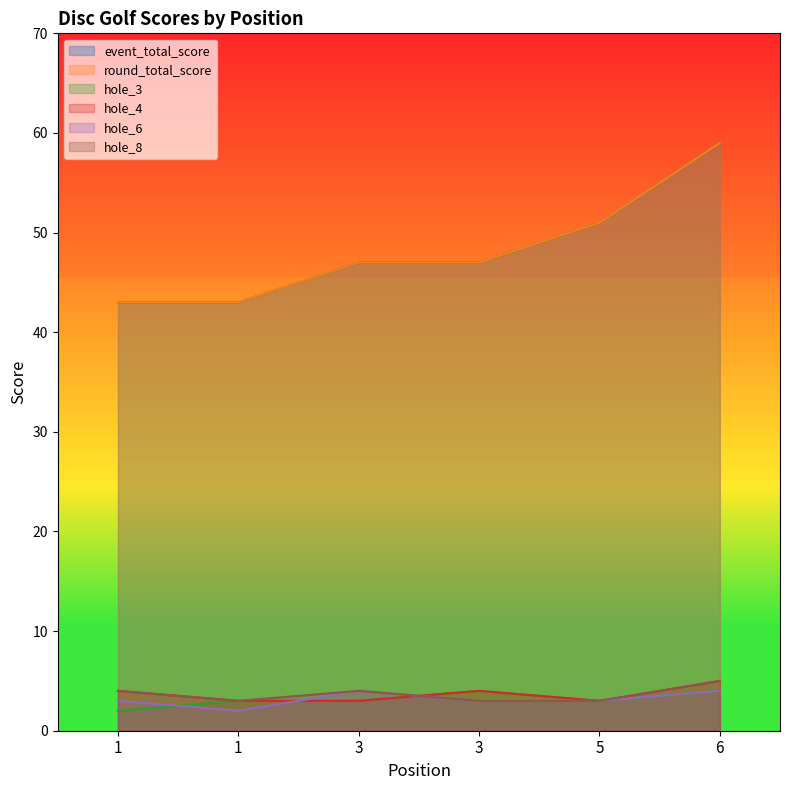

What is the spread (max minus min) of values at 5?

48